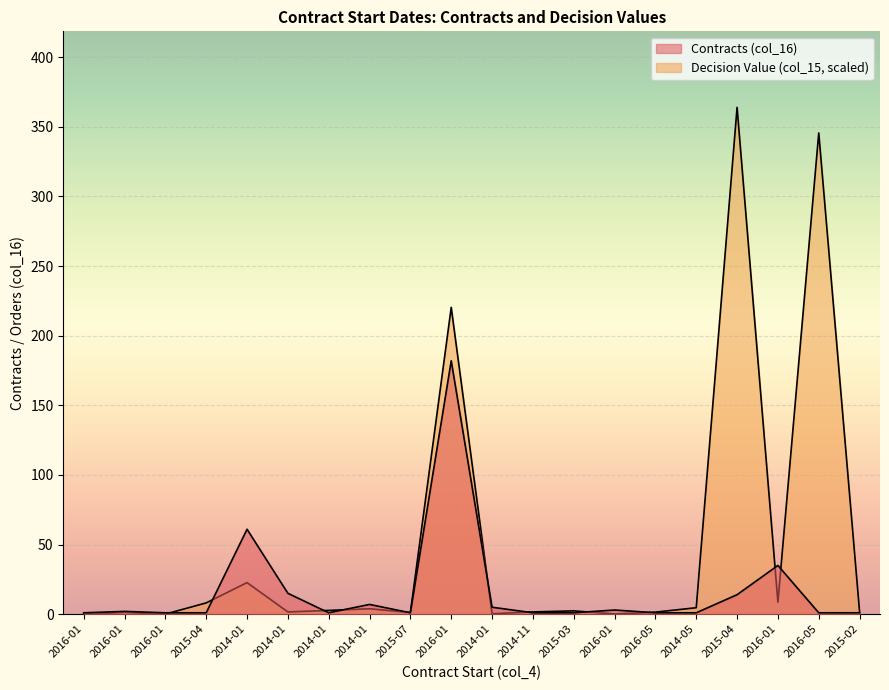

How many data points in Contracts (col_16) are above 1?

9